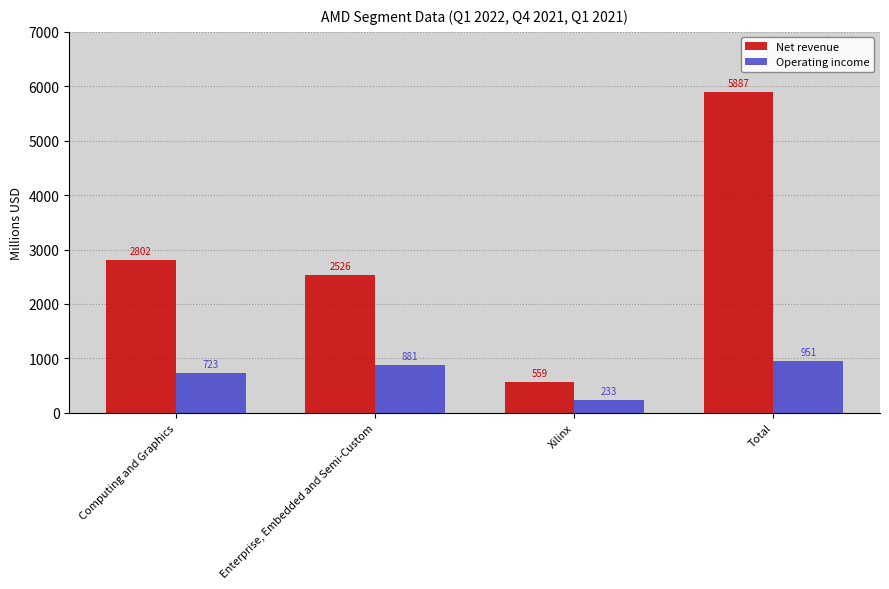

List the labels in order of Net revenue value, largest first.

Total, Computing and Graphics, Enterprise, Embedded and Semi-Custom, Xilinx